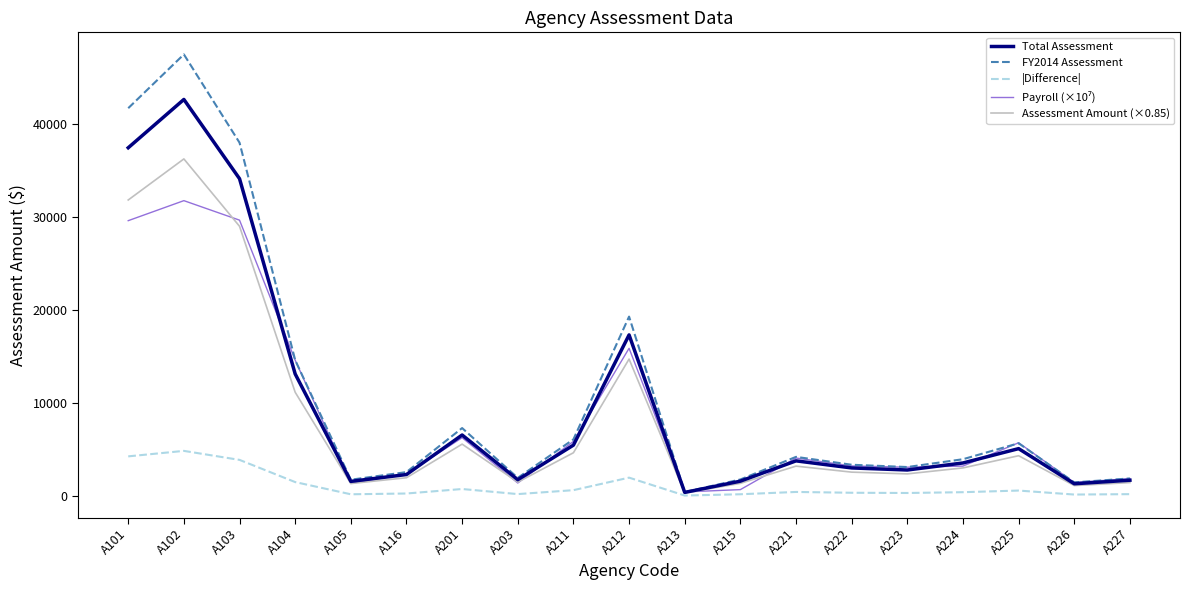

How many interior local valleys does the FY2014 Assessment series have?

5